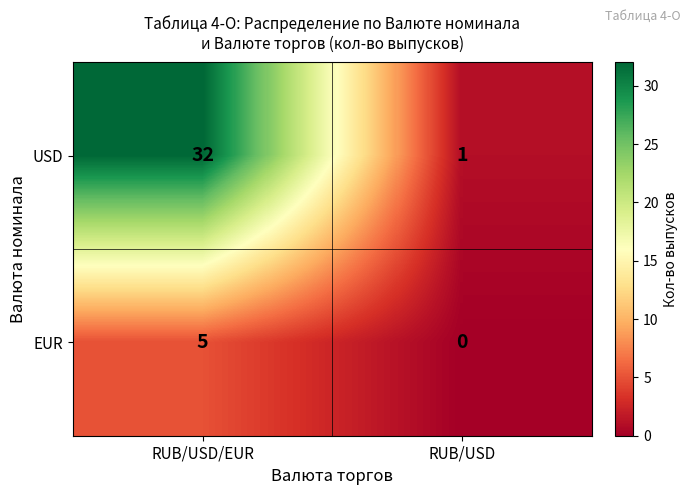

What is the difference between the EUR values at RUB/USD/EUR and RUB/USD?

5